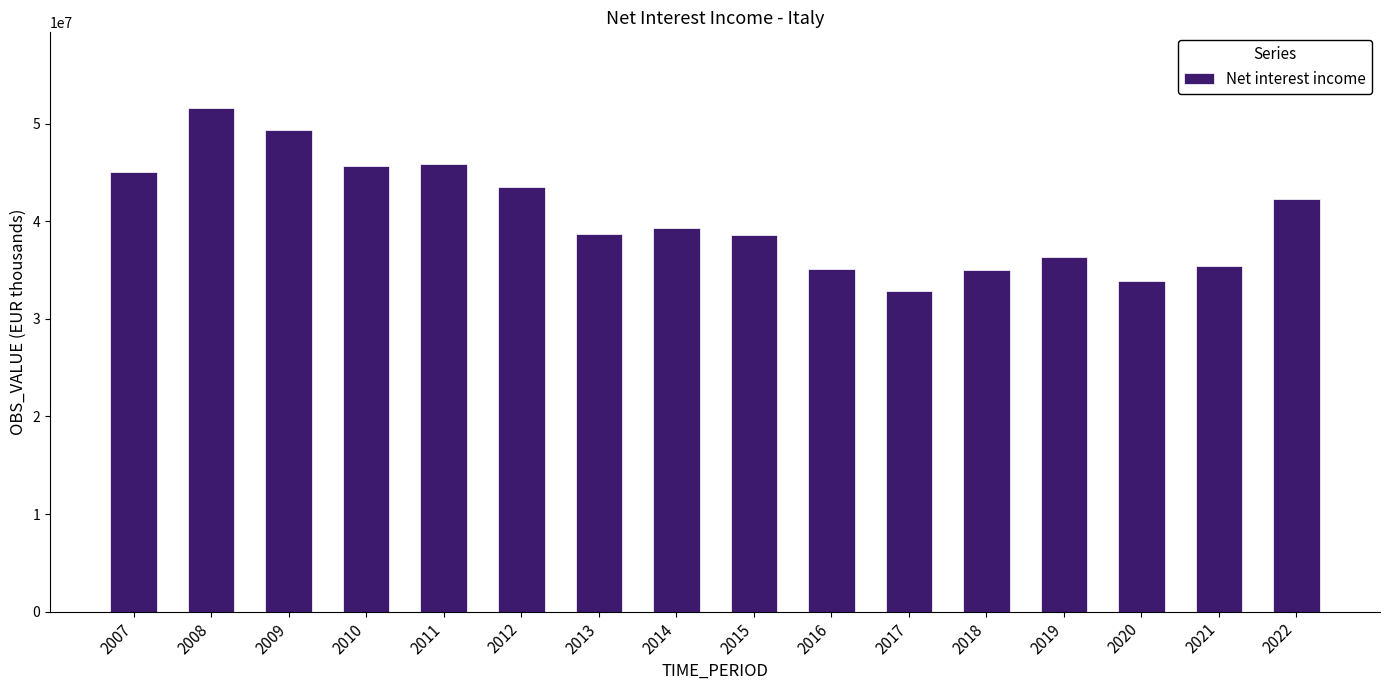

The value at 2019 is 58509553. True or false?

False